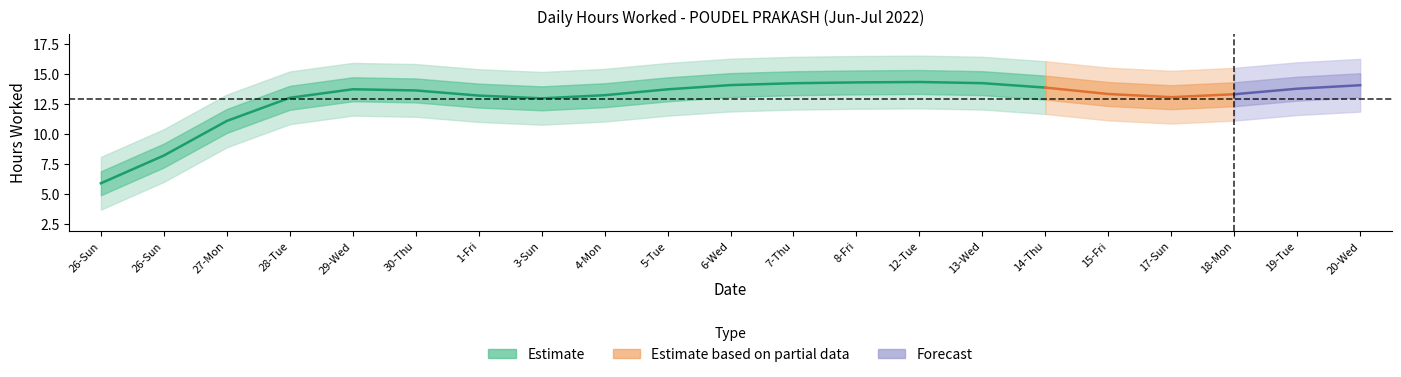

Which label corresponds to the largest value in the chart?

13-Wed